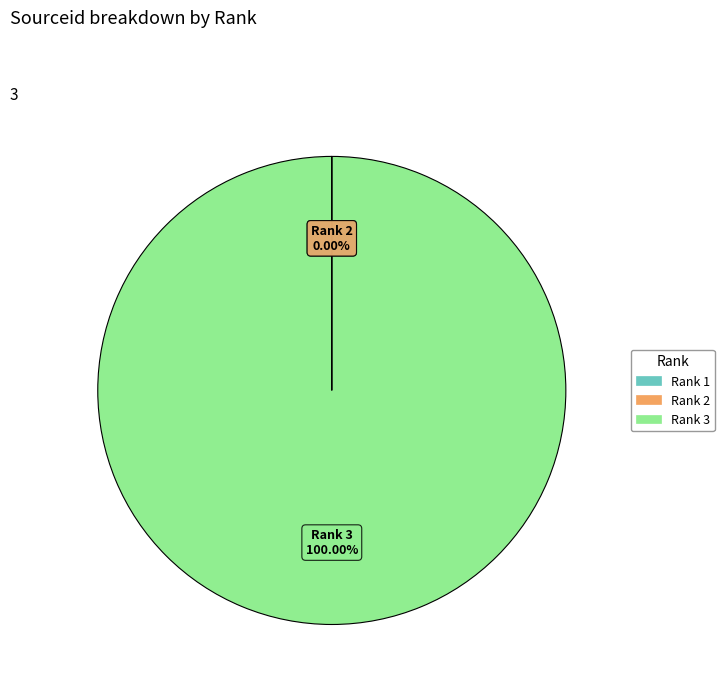

Which slice is the largest?

Rank 3